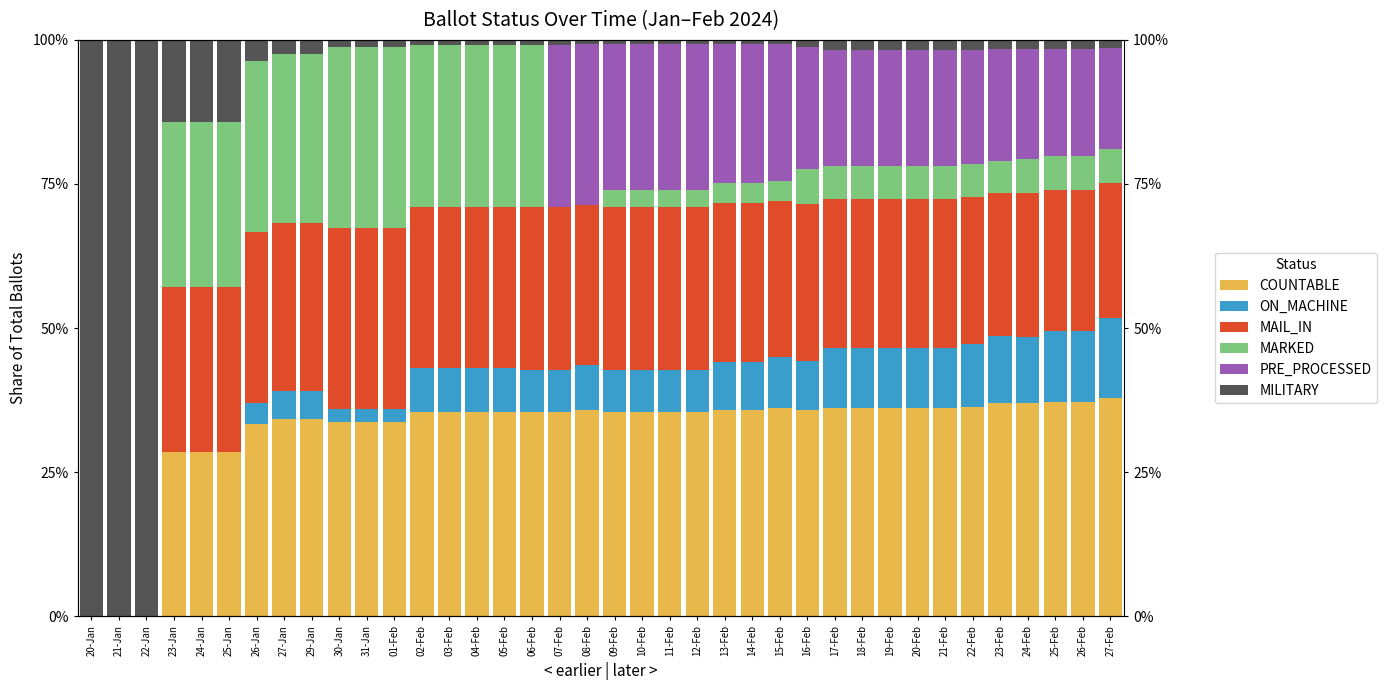

Which series has the widest spread of values?

MILITARY